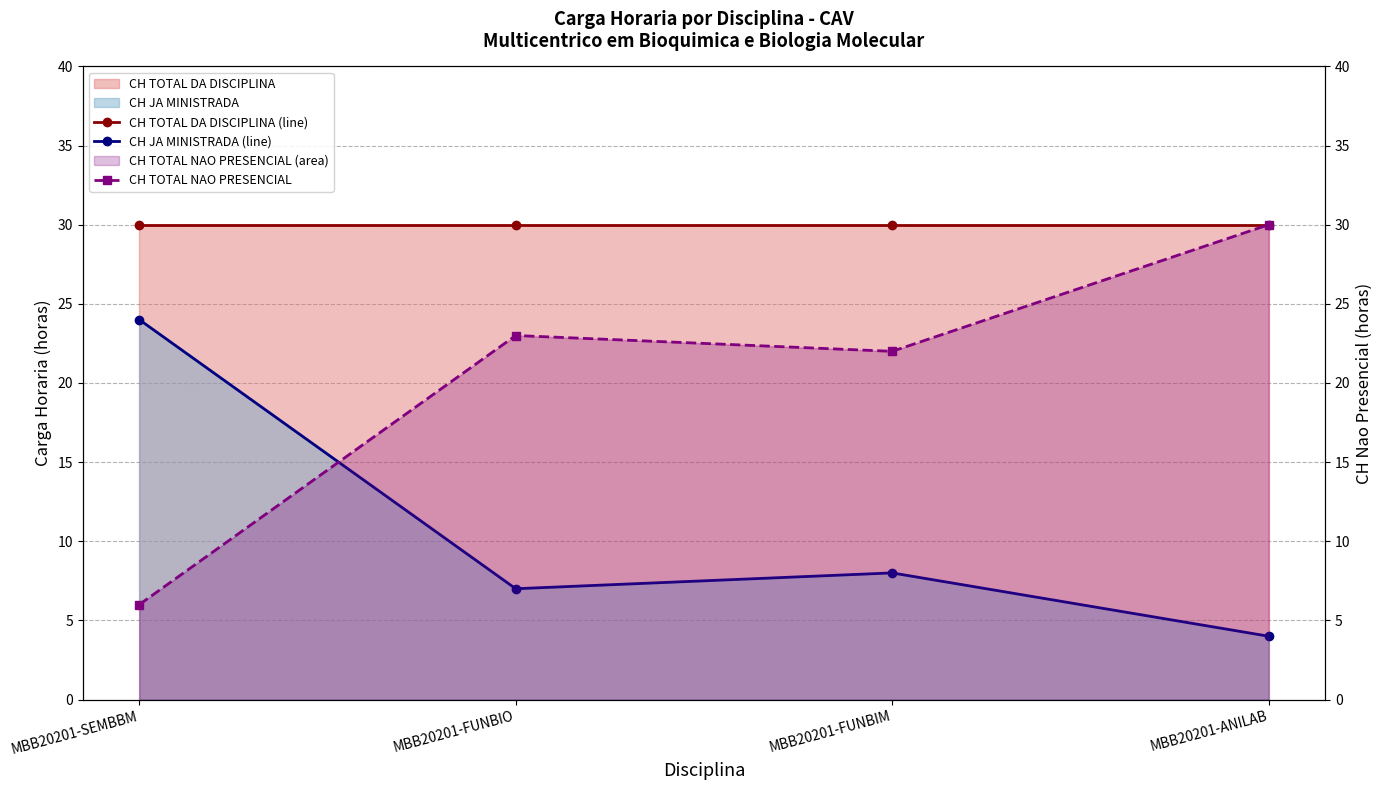

How many series are shown in this chart?

3